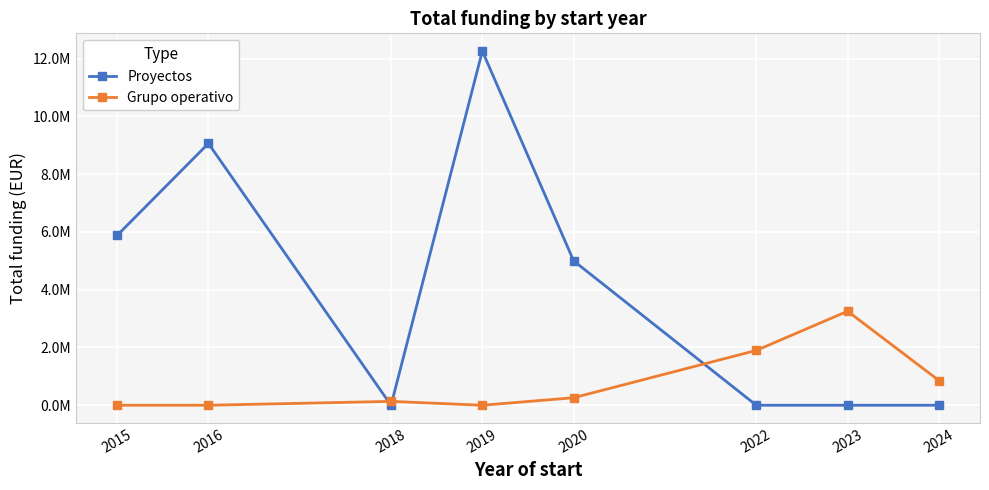

The value of Proyectos at 2015 is 9927490. True or false?

False